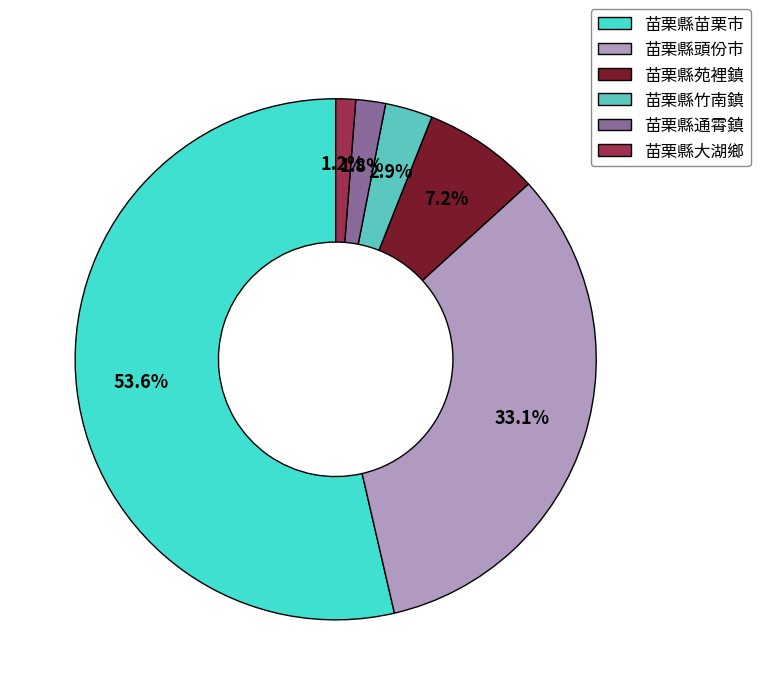

Count the number of slices in the pie.

6